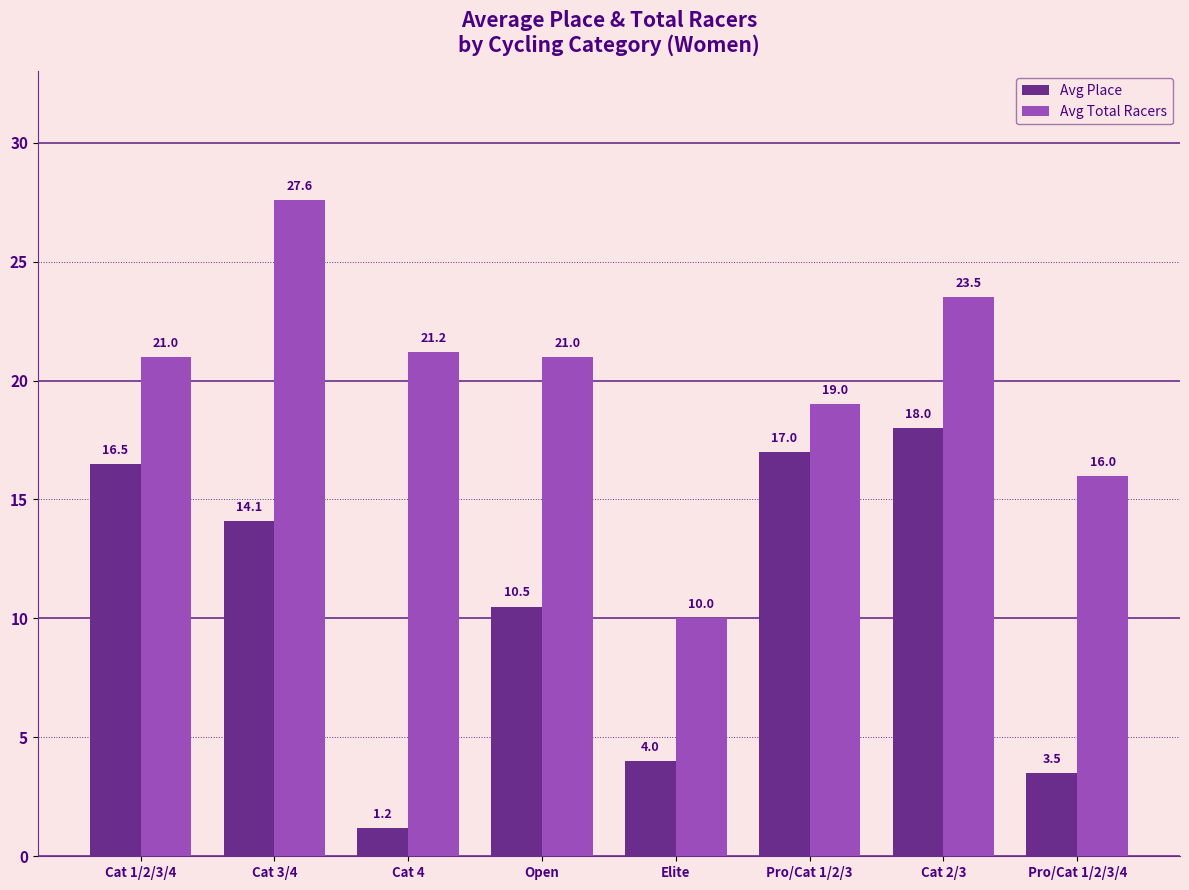

Is the value of Avg Total Racers at Elite greater than the value of Avg Place at Pro/Cat 1/2/3?

No